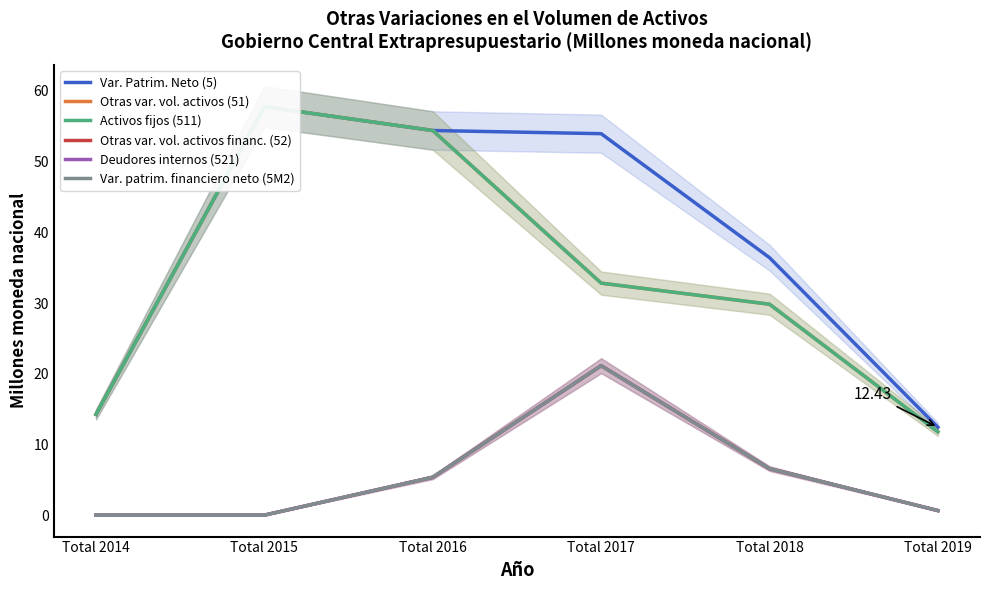

At which label does Var. patrim. financiero neto (5M2) first exceed 5?

Total 2016